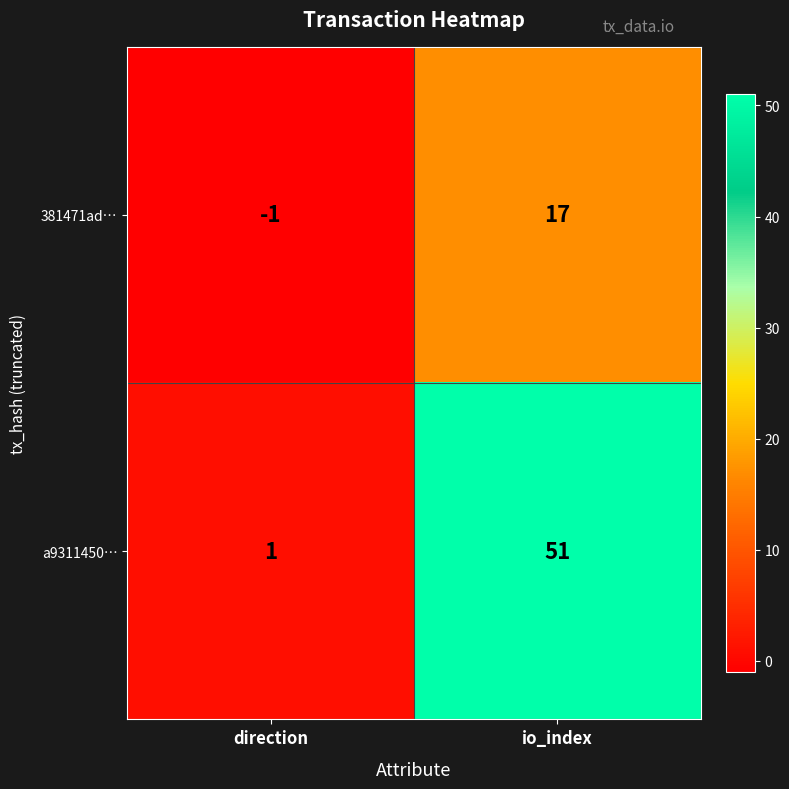

Between direction and io_index, which series saw the biggest shift?

a9311450…